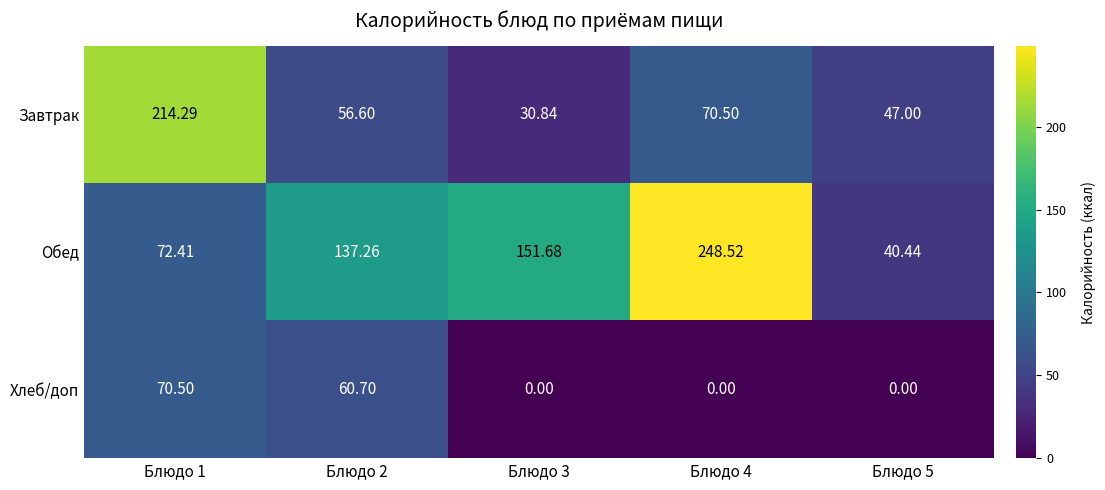

Rank the series by their average value, from highest to lowest.

Обед, Завтрак, Хлеб/доп